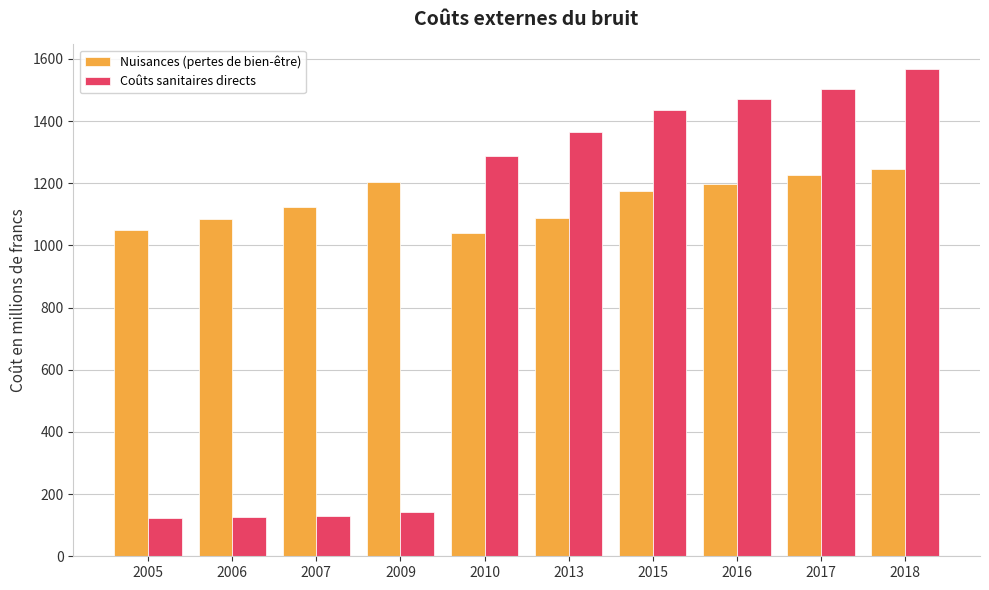

How many series are shown in this chart?

2